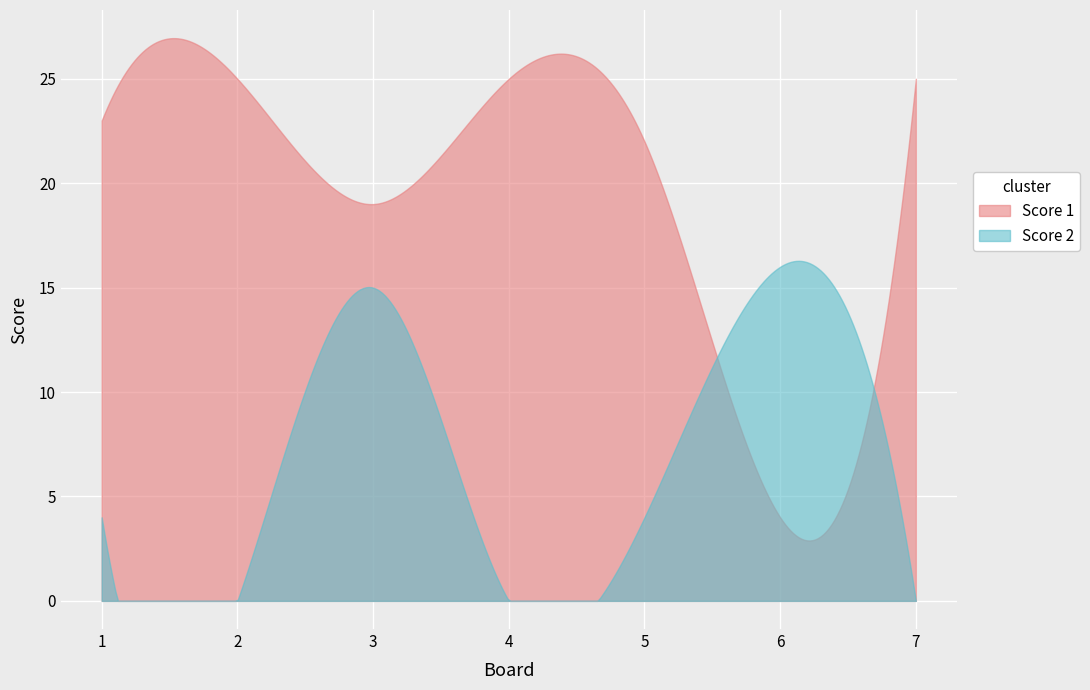

The value of Score 1 at 3 is 26. True or false?

False